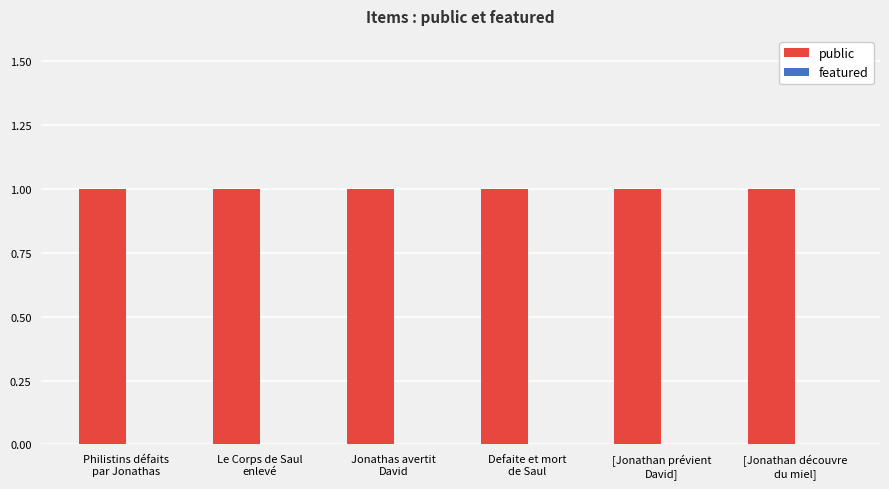

At how many categories does at least one series exceed 0?

6